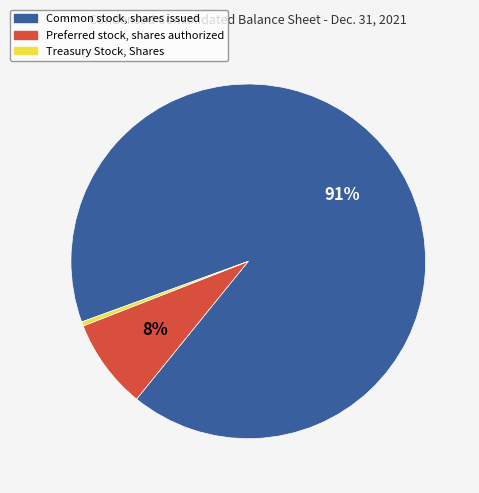

To the nearest percent, what is the average slice percentage?

33%